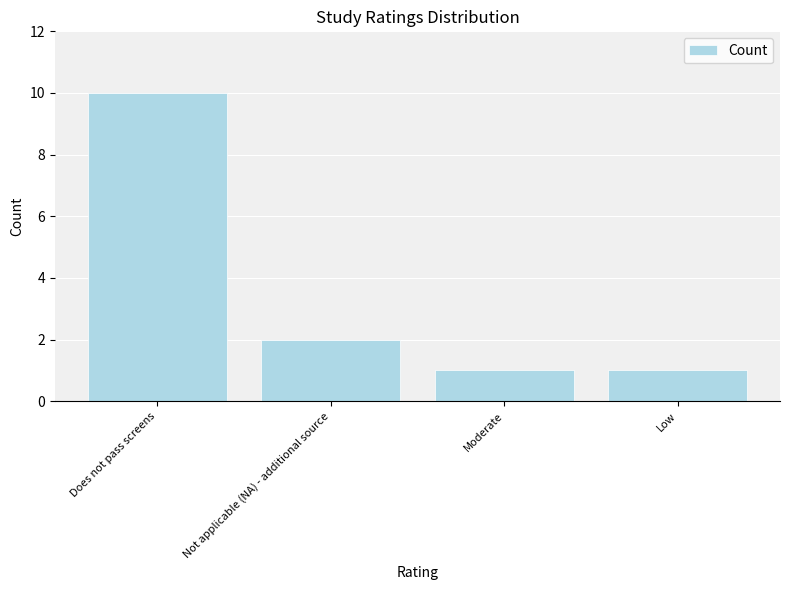

How many series are shown in this chart?

1